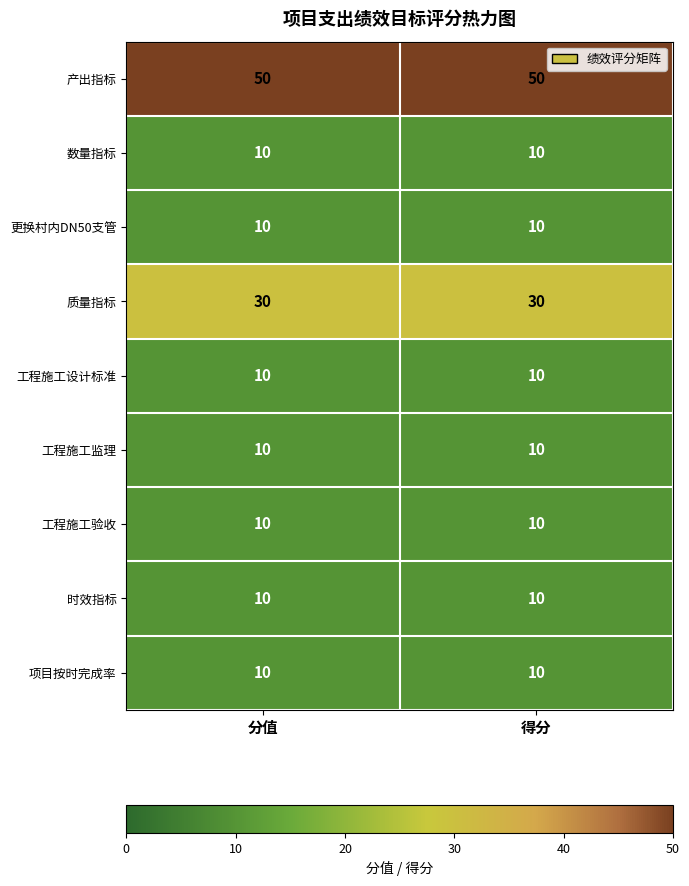

What is the greatest value displayed?

50